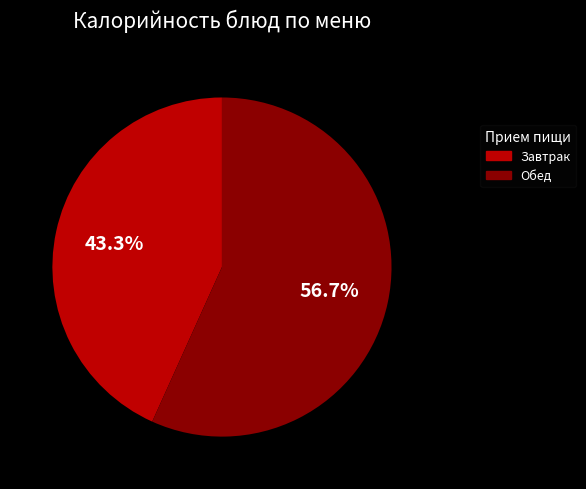

Is there a majority slice in this chart?

Yes